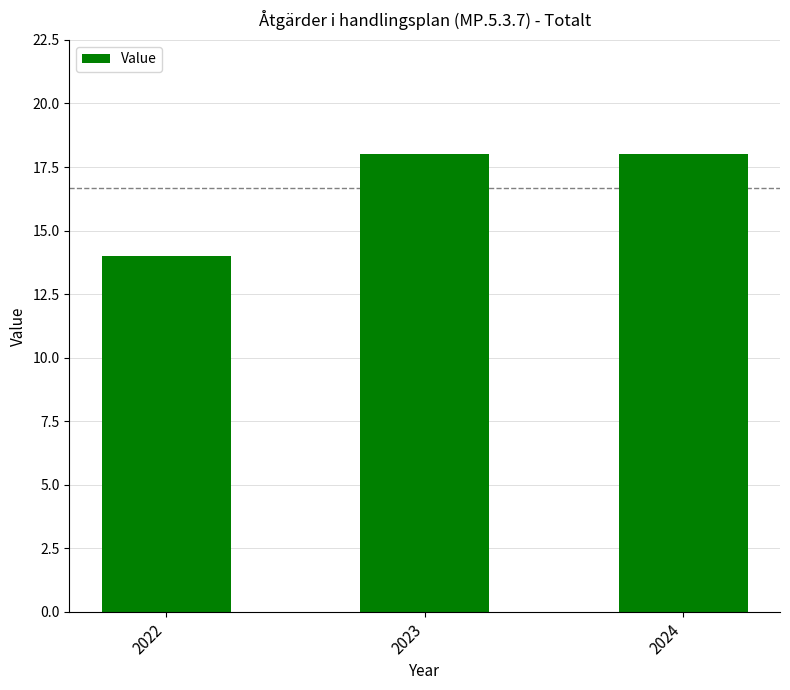

Reading left to right, list all the values displayed in this chart.

14	18	18